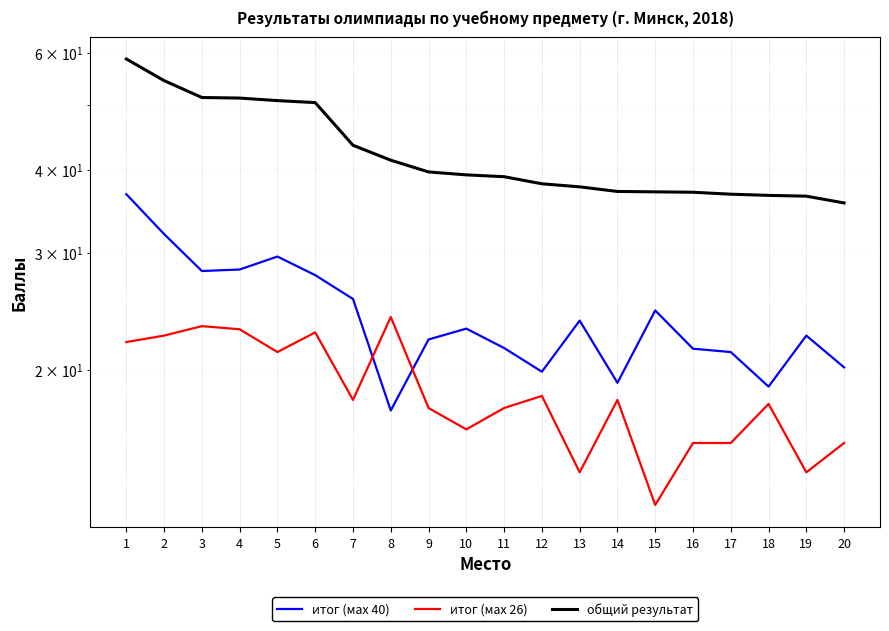

What is the approximate value of общий результат at 6?

50.5